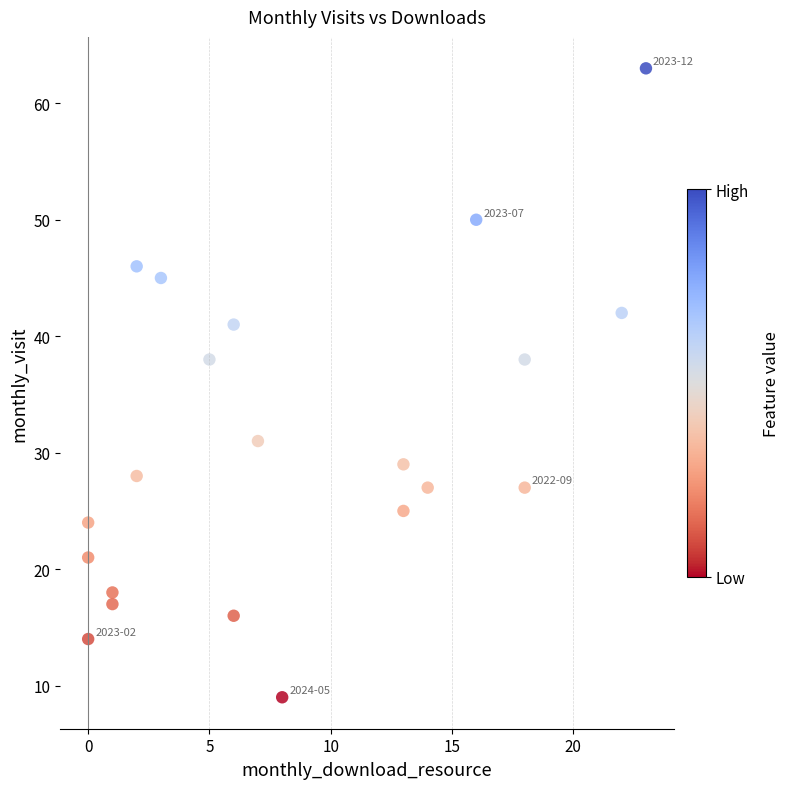

What is the range of Y values (max minus min)?

54